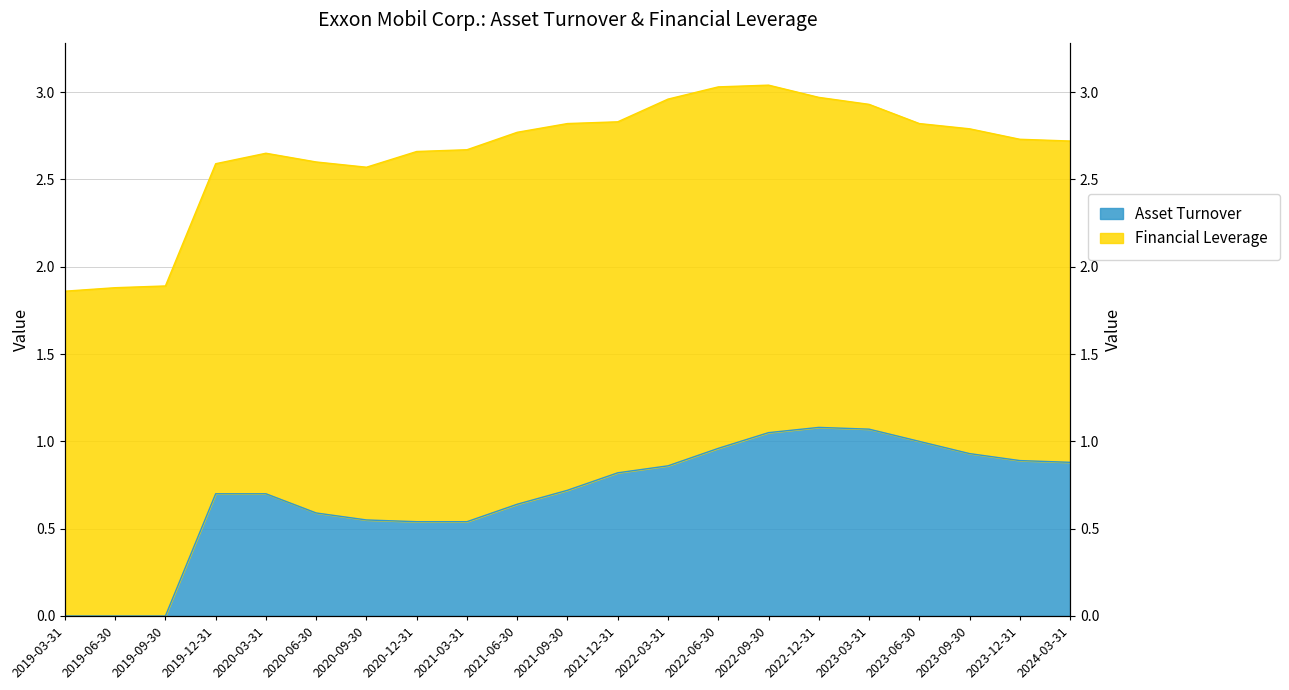

Does the chart have visible grid lines?

Yes